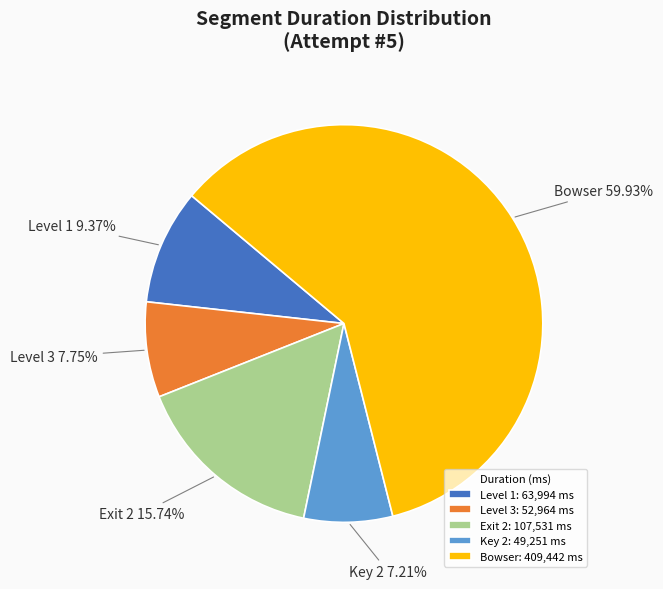

Count the number of slices in the pie.

5